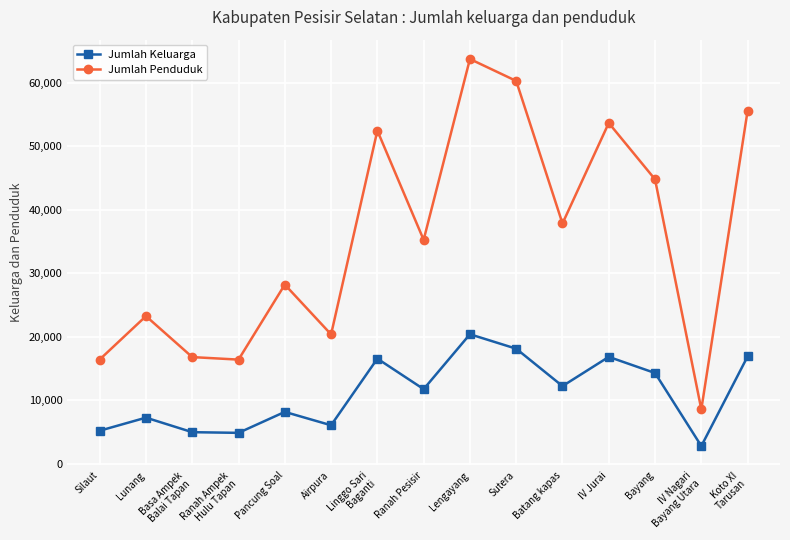

Is it true that Jumlah Penduduk equals 24413 at Ranah Ampek
Hulu Tapan?

False